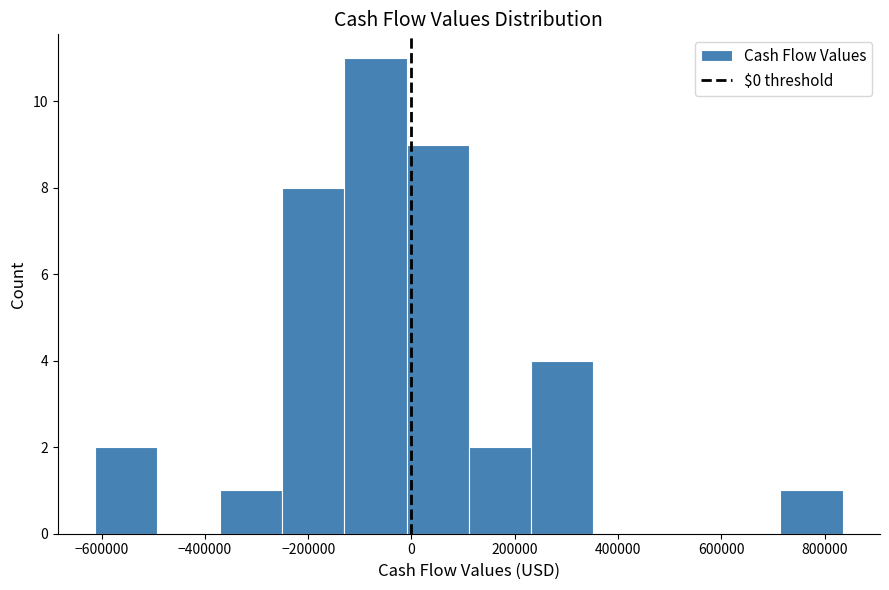

Reading left to right, transcribe this chart: for each bar, give the range it covers on the x-axis and its height. Neither the bar edges nor the heights are printed on the chart, so give them approximately, as read against the axes.

-620000 to -500000: 2
-500000 to -380000: 0
-380000 to -260000: 1
-260000 to -140000: 8
-140000 to 0: 11
0 to 120000: 9
120000 to 240000: 2
240000 to 360000: 4
360000 to 480000: 0
480000 to 600000: 0
600000 to 720000: 0
720000 to 840000: 1